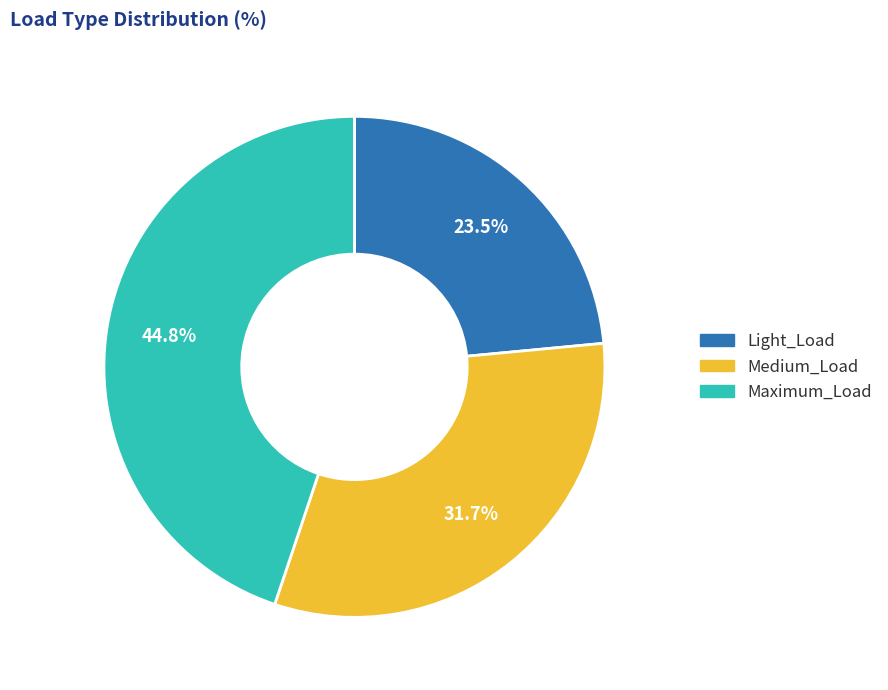

Count the number of slices in the pie.

3